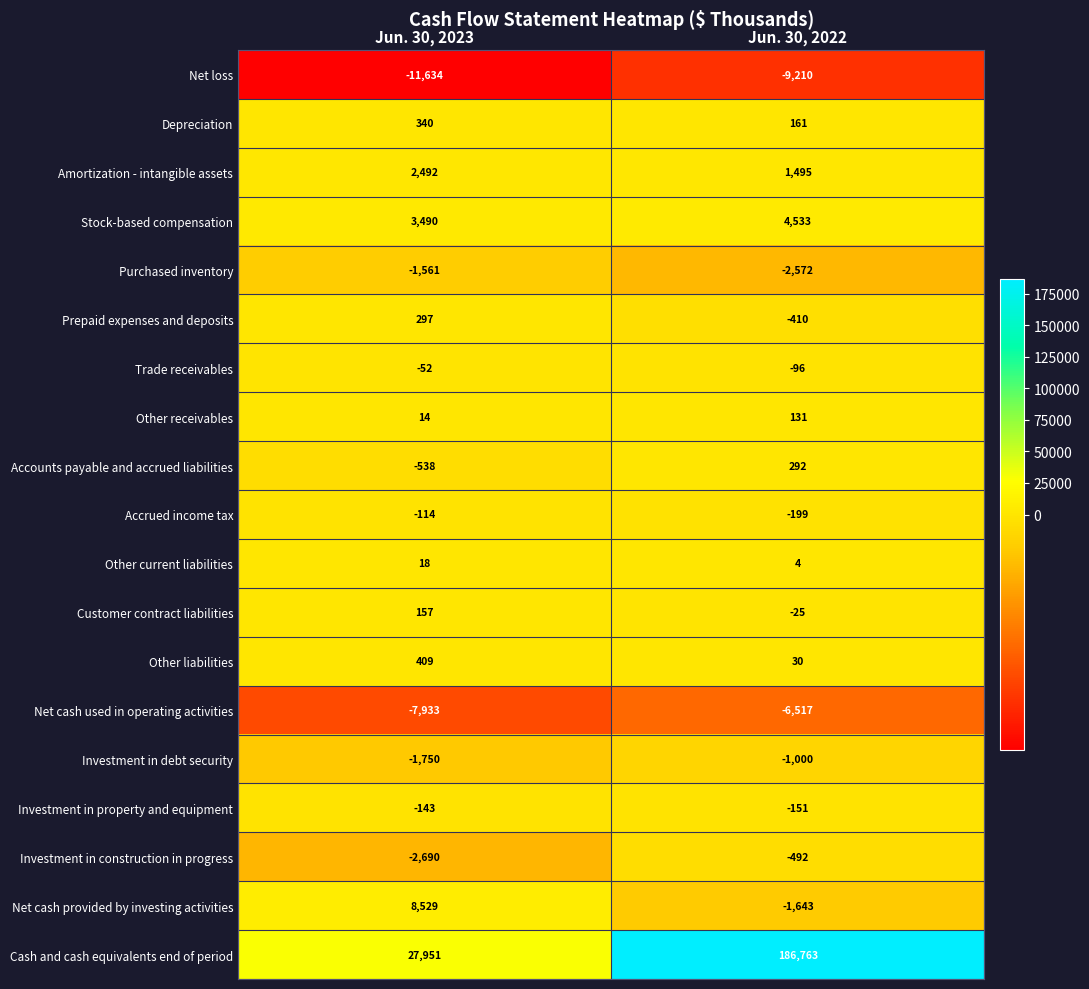

The Purchased inventory series shows -1561 at Jun. 30, 2023. True or false?

True